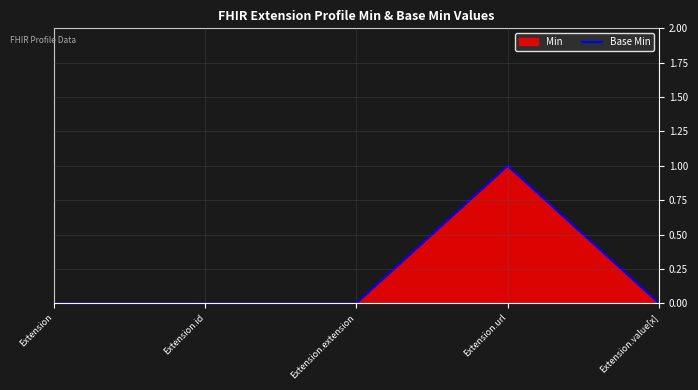

Reading left to right, what are all the values shown in this chart?

Extension=0	Extension.id=0	Extension.extension=0	Extension.url=1	Extension.value[x]=0